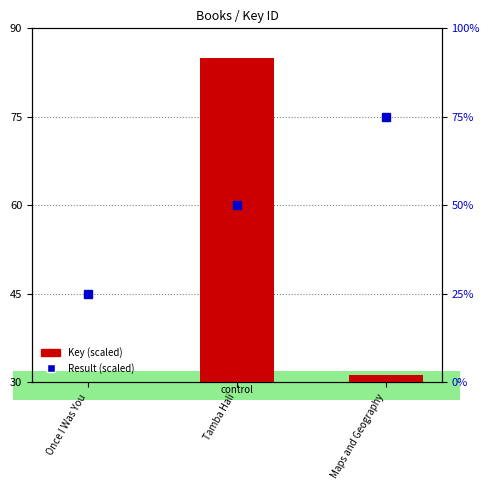

What position from the right is Once I Was You?

3